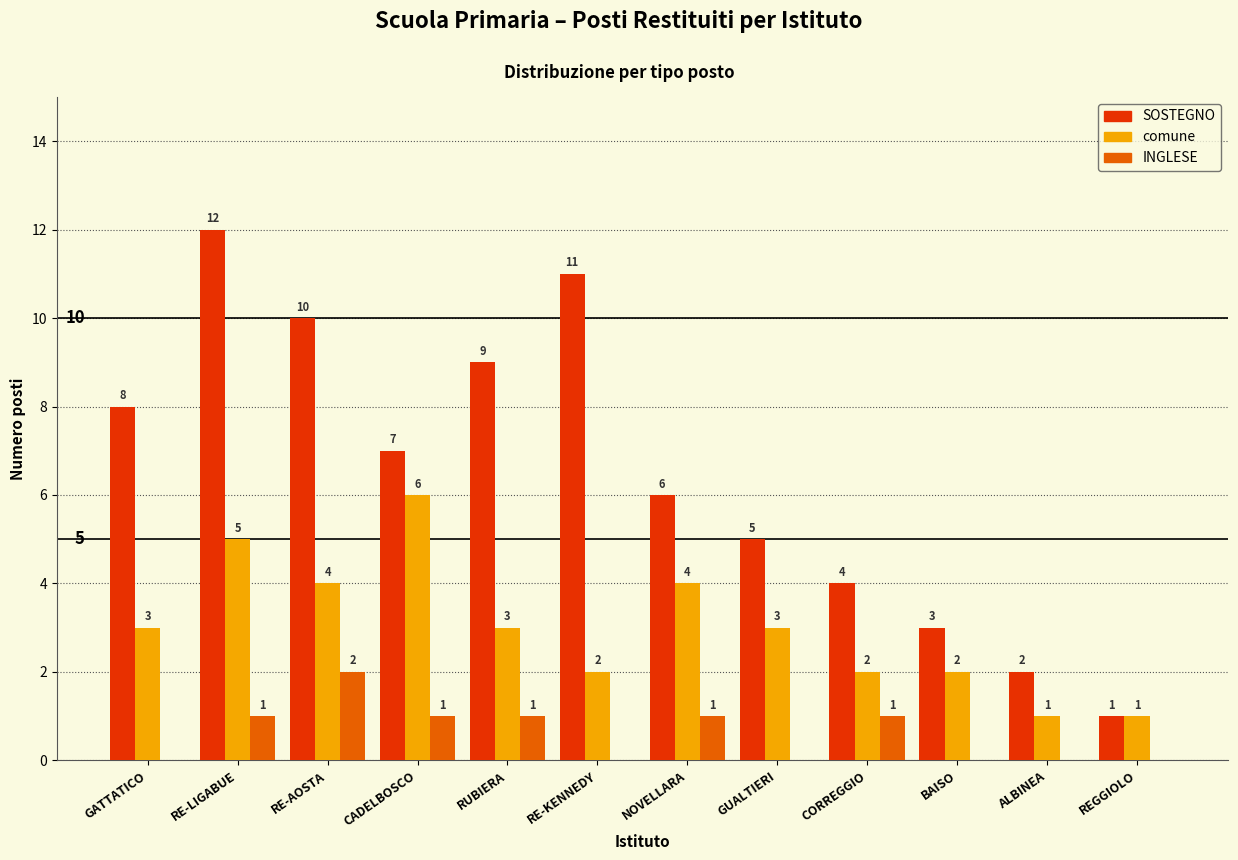

The SOSTEGNO series shows 5 at GUALTIERI. True or false?

True